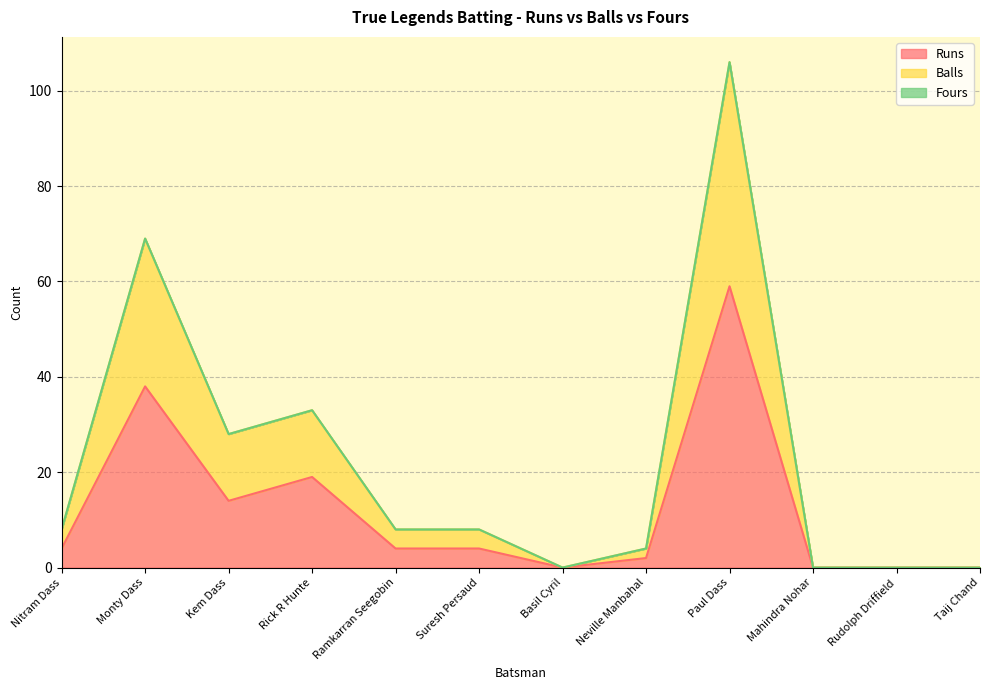

The value of Runs at Paul Dass is 38. True or false?

False